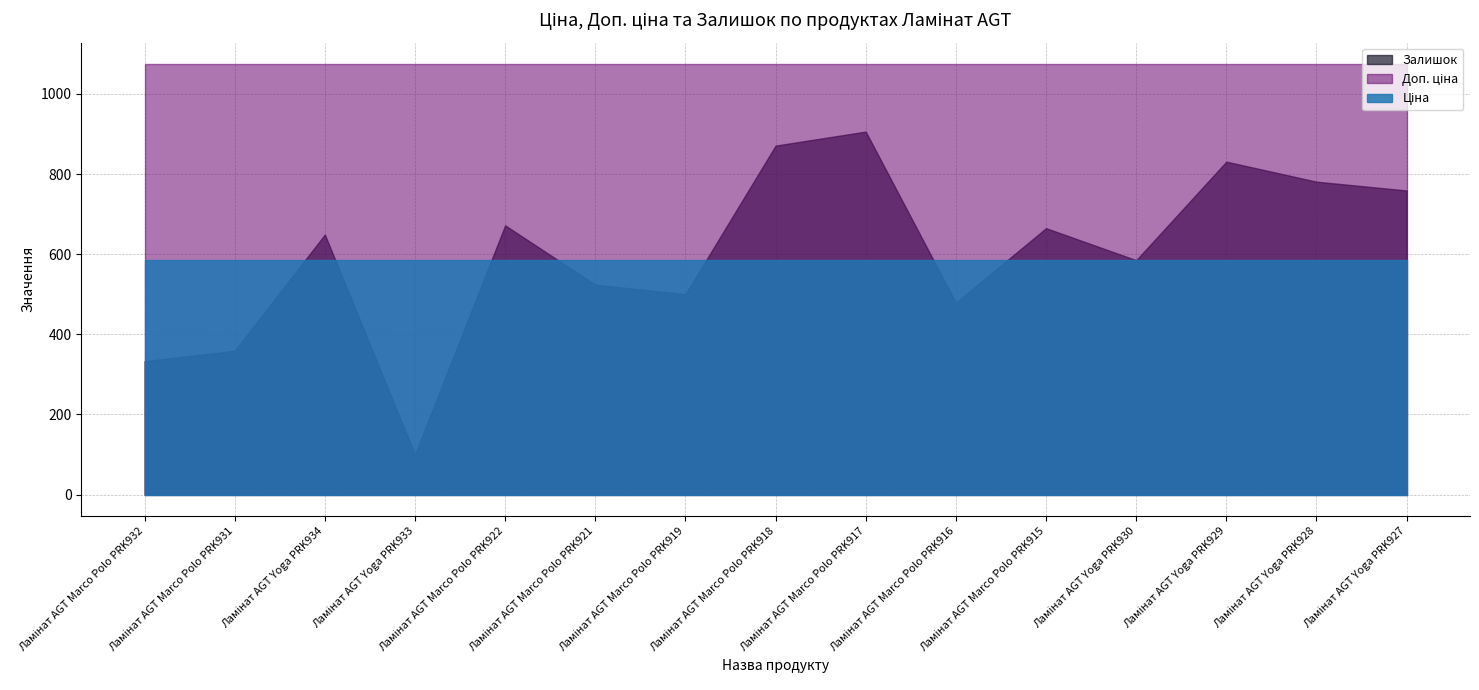

Does the chart have visible grid lines?

Yes